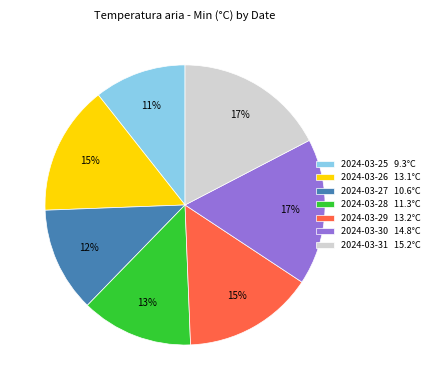

True or false: 2024-03-28 accounts for 6% of the total.

False